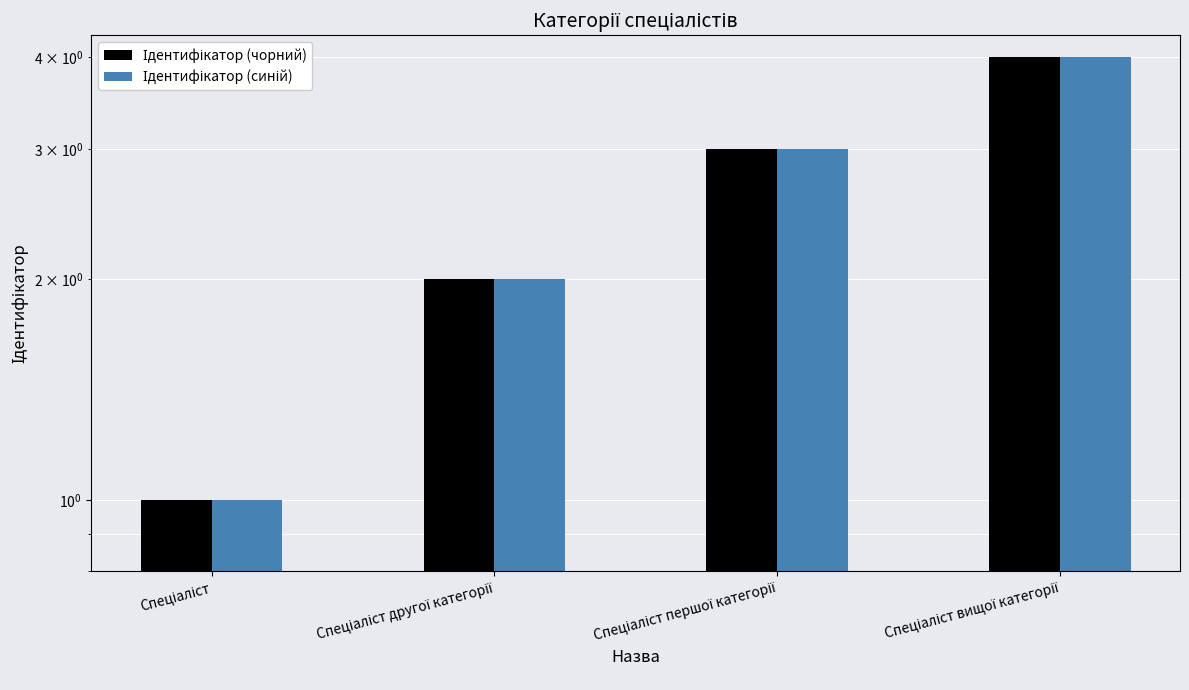

How many values in the Ідентифікатор (синій) series are below 3?

2